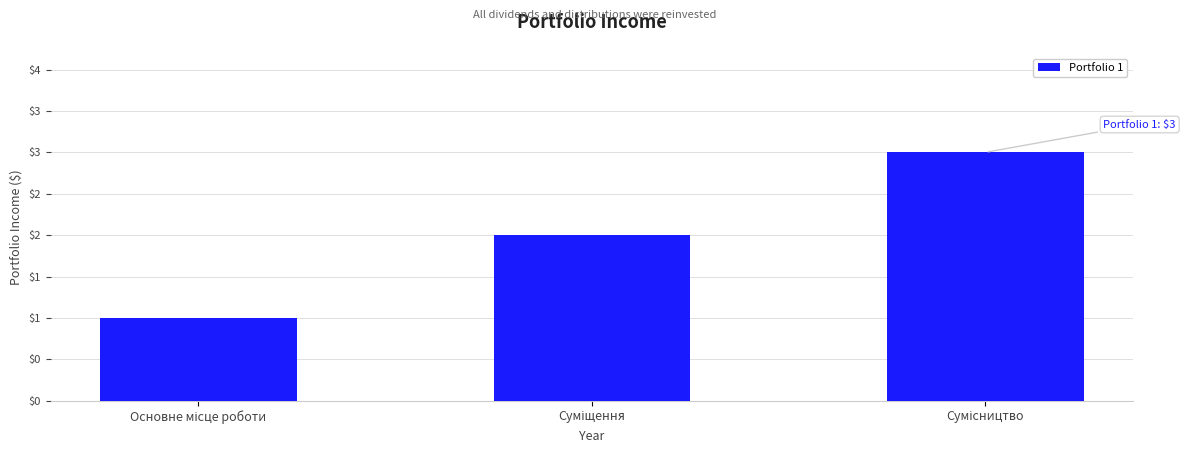

Are the bars horizontal?

No